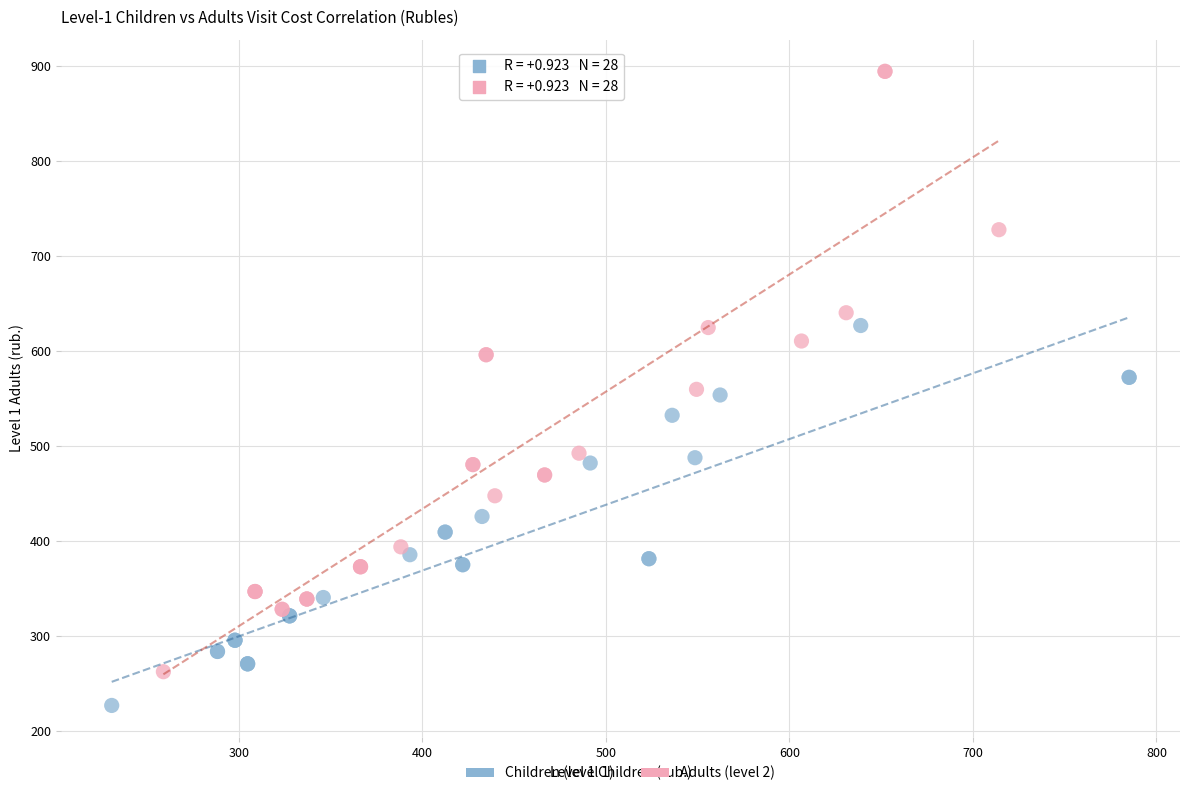

Which series has the largest Y range (max minus min)?

Adults (level 2)